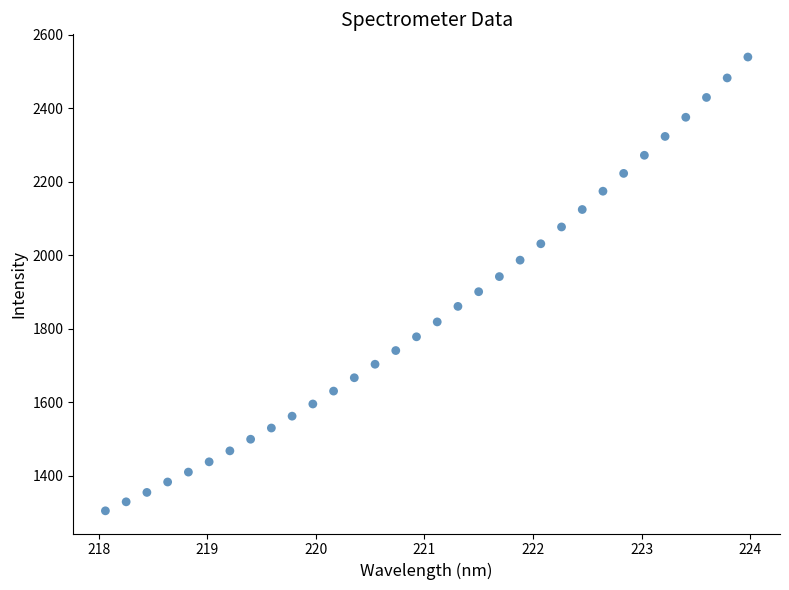

What is the range of X values (max minus min)?

5.9